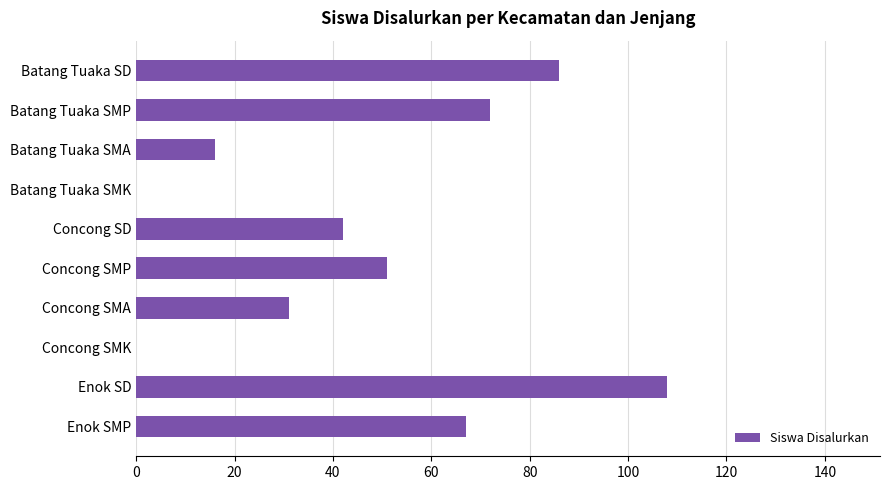

The chart shows a value of 71 at Concong SD. True or false?

False